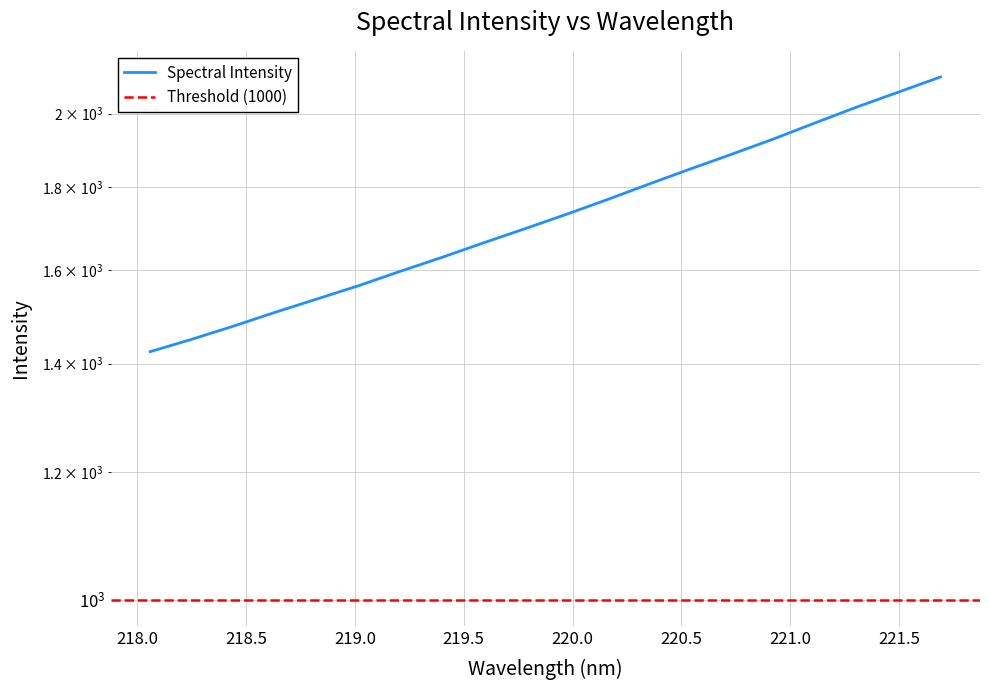

True or false: the data has more than 1 interior local peaks.

False